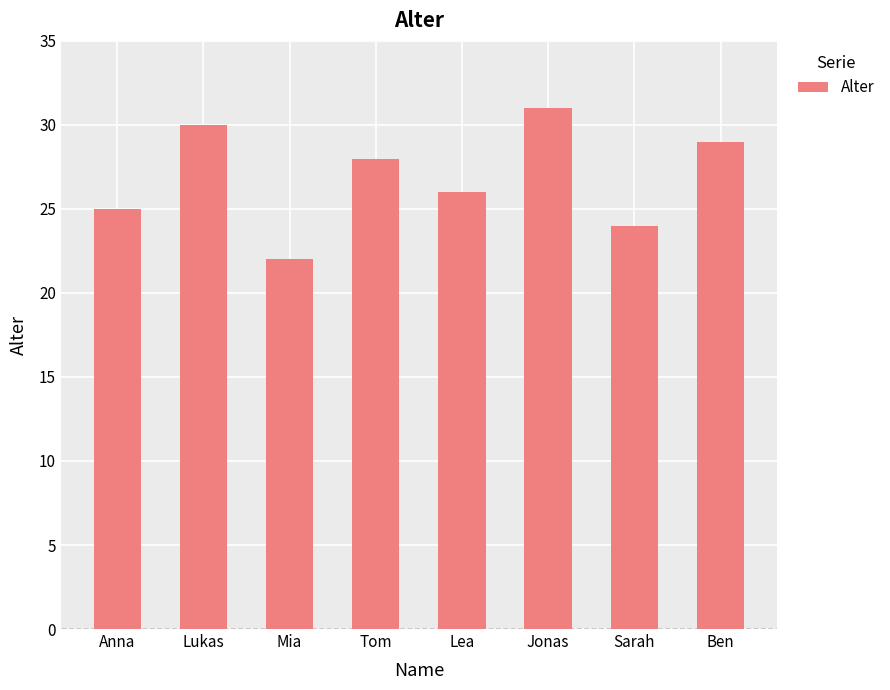

Where does the data first go above 28?

Lukas